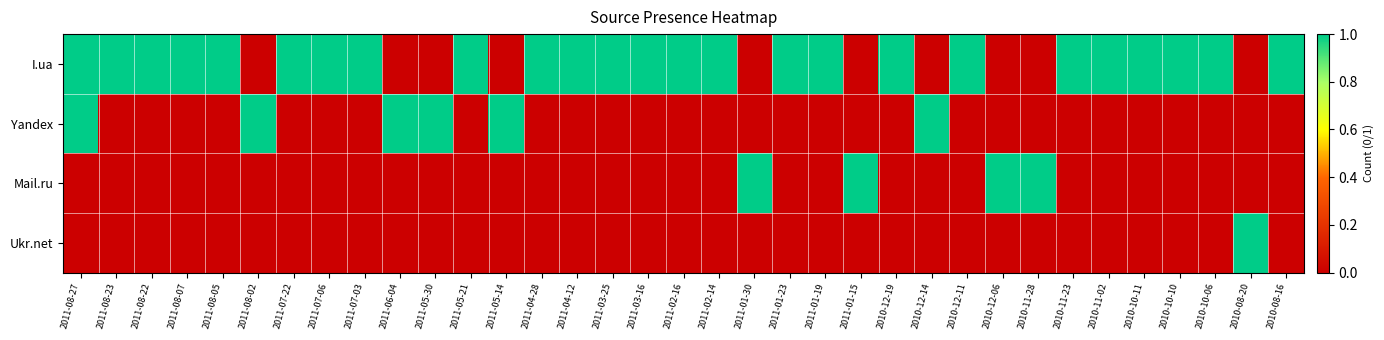

Count the number of data series in this chart.

4